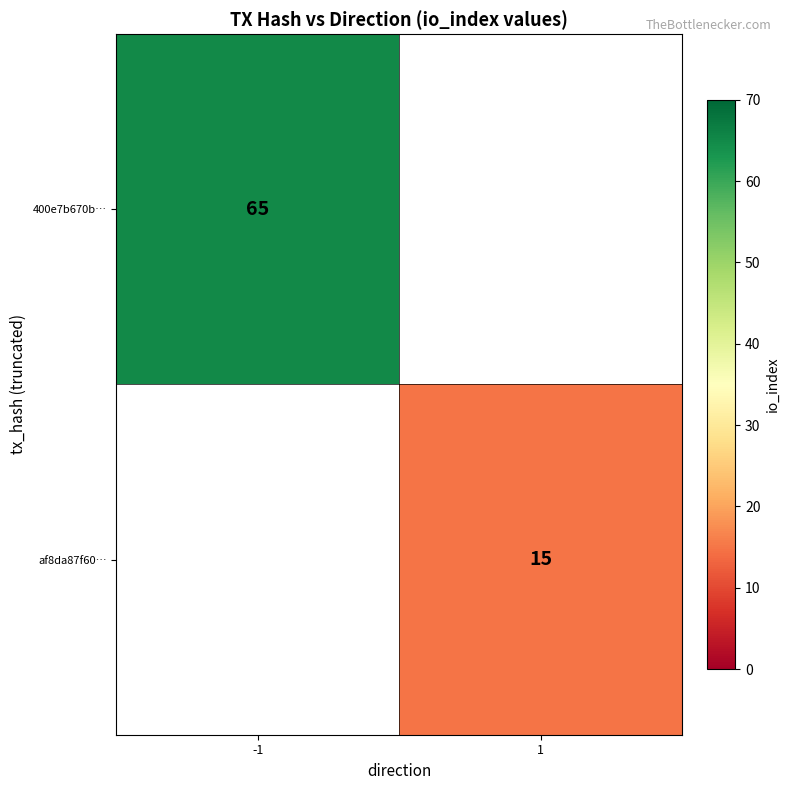

The af8da87f60… series shows 20 at 1. True or false?

False